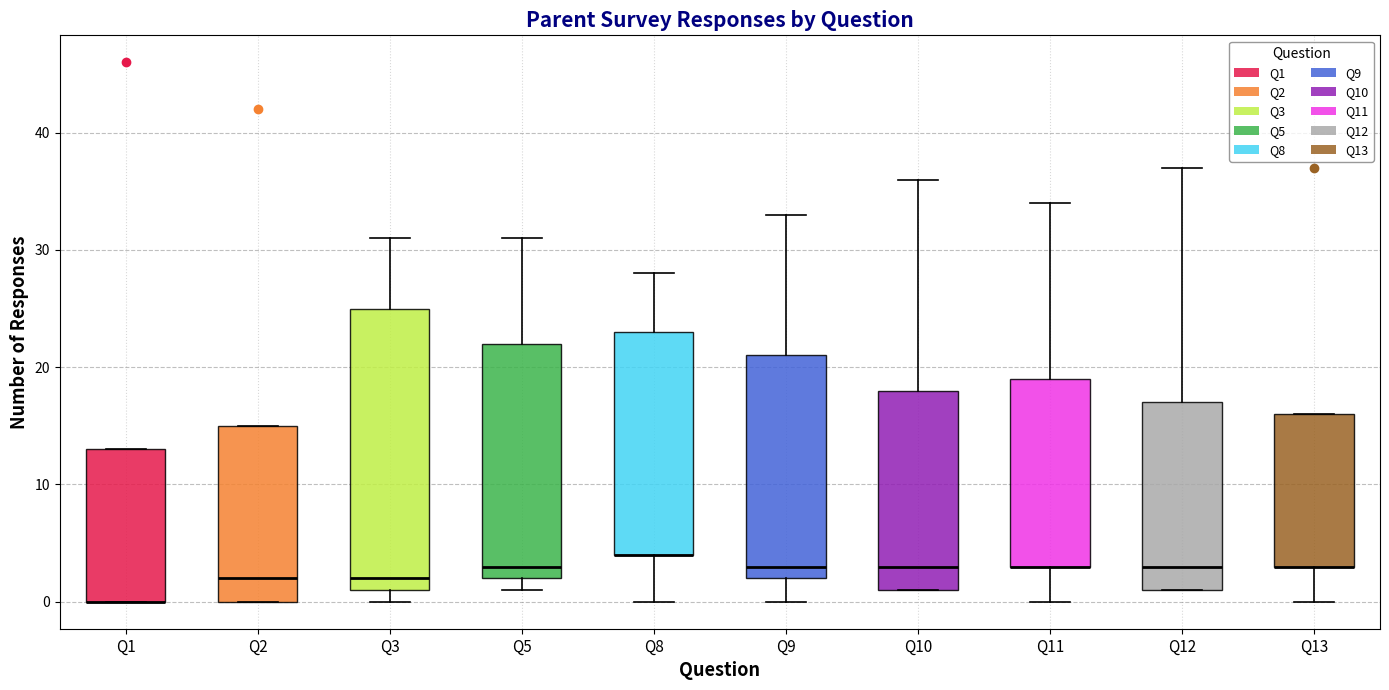

Reading left to right, transcribe this box plot: for each box, give where its median line is, the range the box spans, and where its two whiskers end, as read against the y-axis. The values are not printed on the chart, so give them approximately, as read against the axis.

Q1: median 0 (drawn on the box's lower edge), box 0 to 13, whiskers 0 to 13
Q2: median 2, box 0 to 15, whiskers 0 to 15
Q3: median 2, box 1 to 25, whiskers 0 to 31
Q5: median 3, box 2 to 22, whiskers 1 to 31
Q8: median 4 (drawn on the box's lower edge), box 4 to 23, whiskers 0 to 28
Q9: median 3, box 2 to 21, whiskers 0 to 33
Q10: median 3, box 1 to 18, whiskers 1 to 36
Q11: median 3 (drawn on the box's lower edge), box 3 to 19, whiskers 0 to 34
Q12: median 3, box 1 to 17, whiskers 1 to 37
Q13: median 3 (drawn on the box's lower edge), box 3 to 16, whiskers 0 to 16